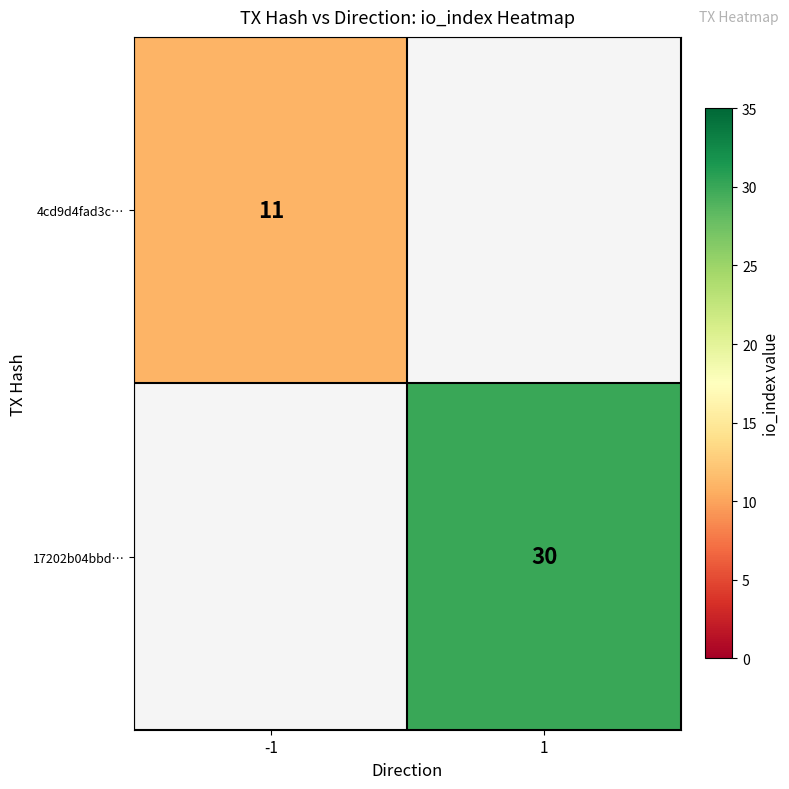

How many series are shown in this chart?

2